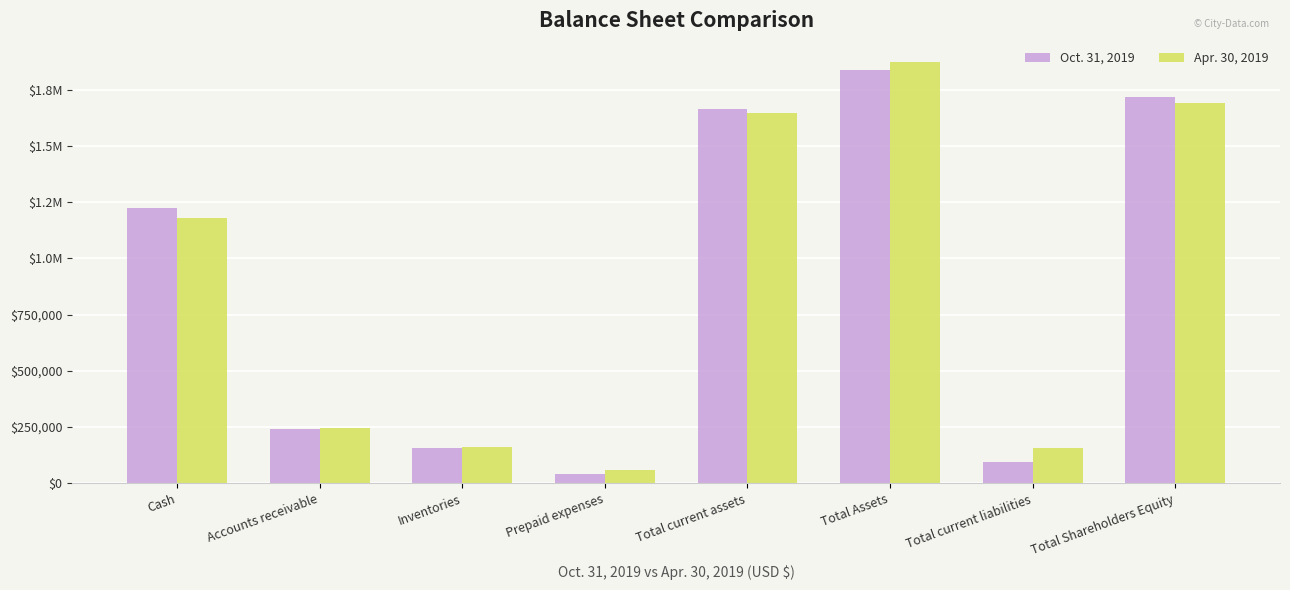

What is the average value of the Apr. 30, 2019 series?

876892